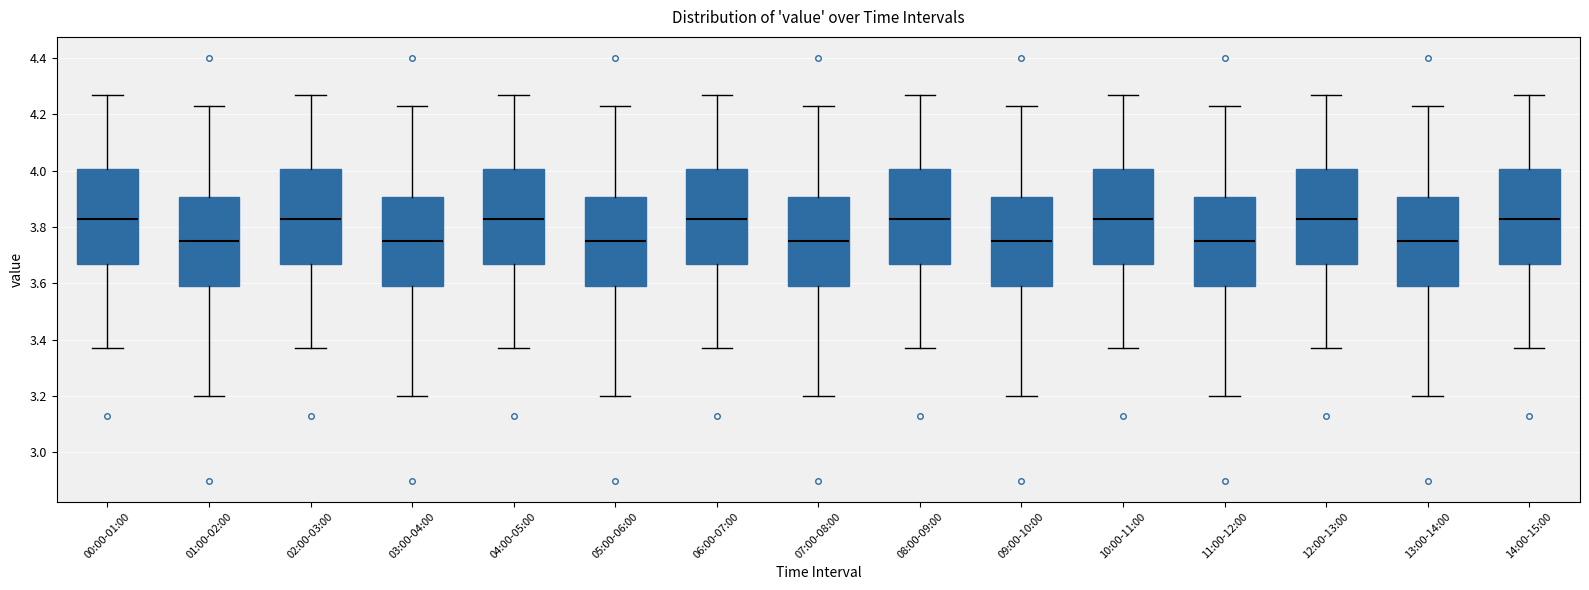

Where does the median line of the box for 00:00-01:00 sit on the y-axis? The values are not printed on the chart, so give them approximately, as read against the axis.

3.84